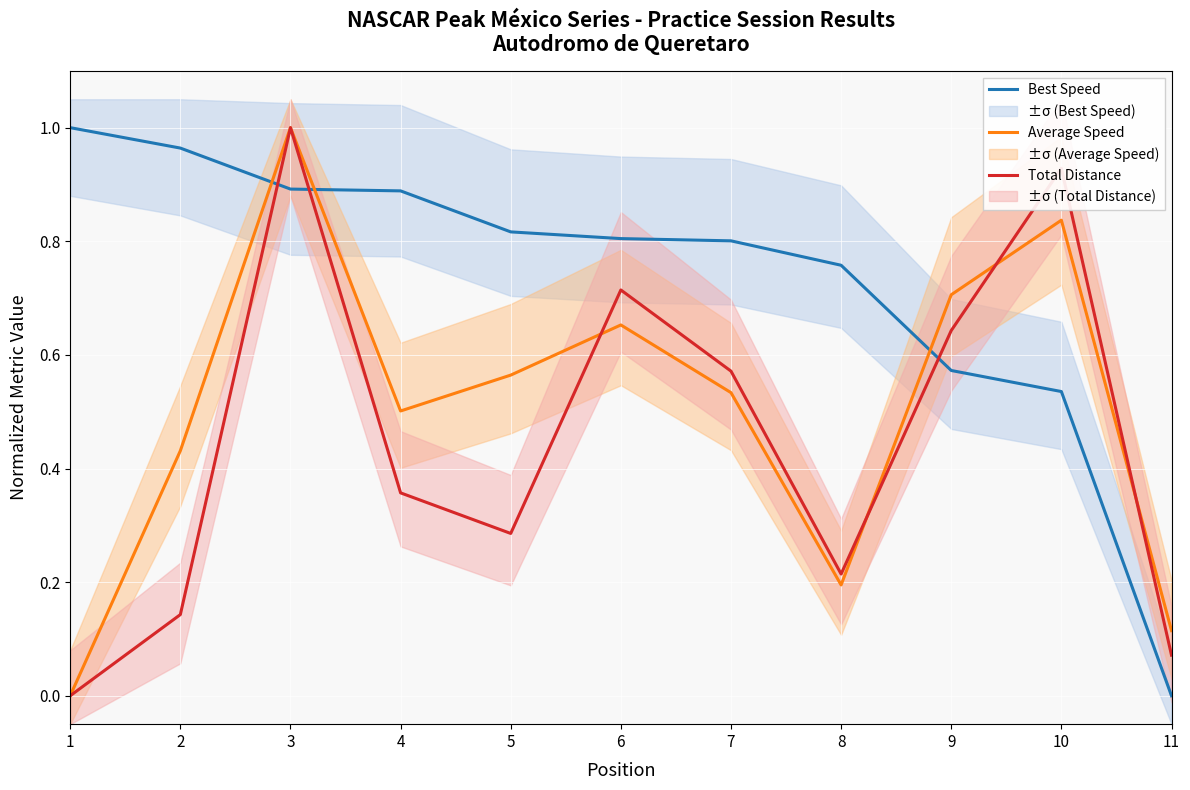

What is the total value across all series at 10?

2.3